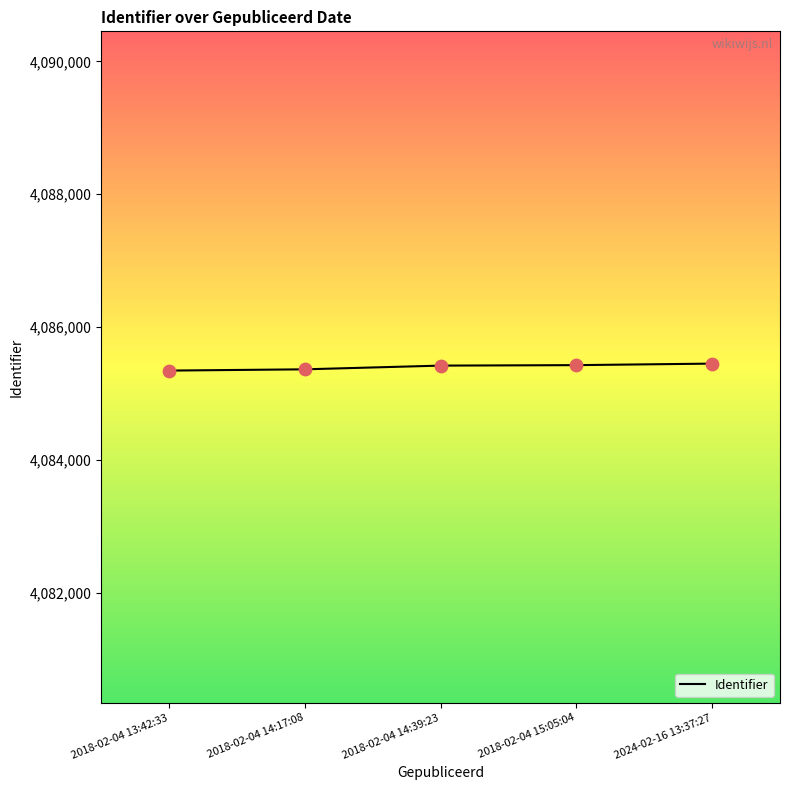

Between 2018-02-04 13:42:33 and 2018-02-04 15:05:04, which is larger?

2018-02-04 15:05:04